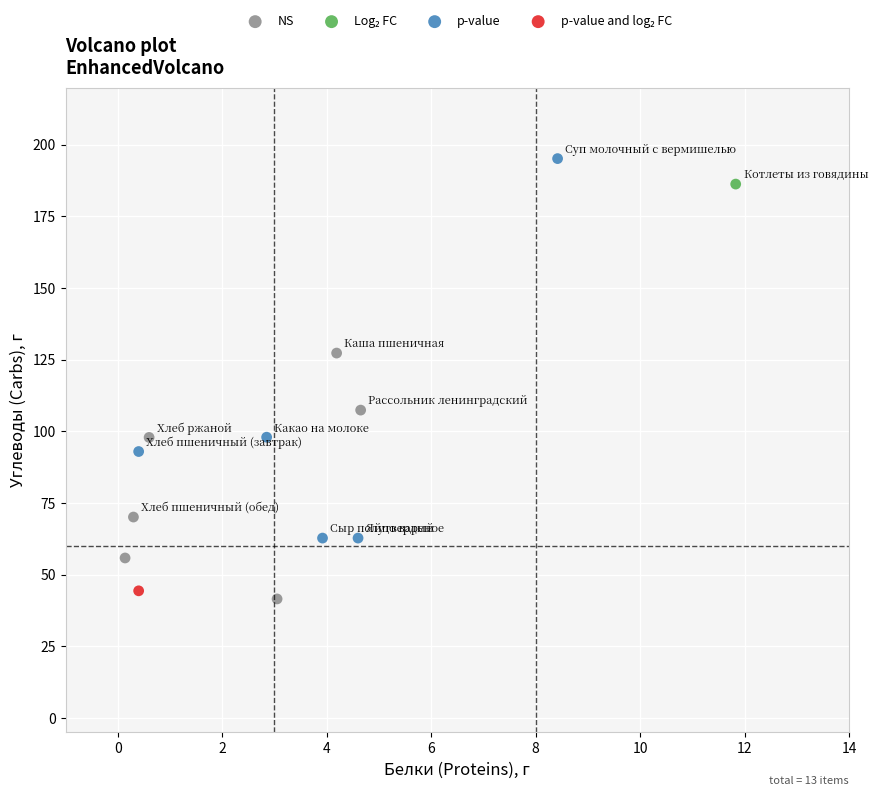

Which series contains the highest Y value?

p-value